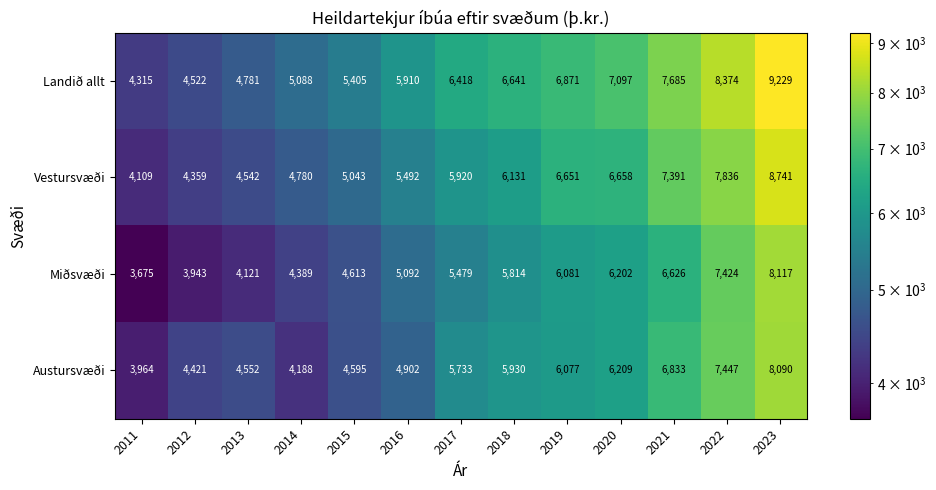

What is the difference between the highest and lowest values at 2021?

1059